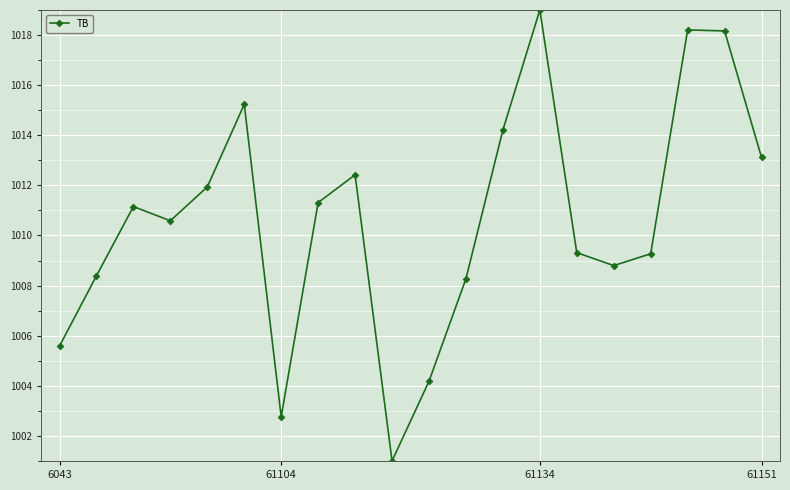

What is the greatest value displayed?

1019.0